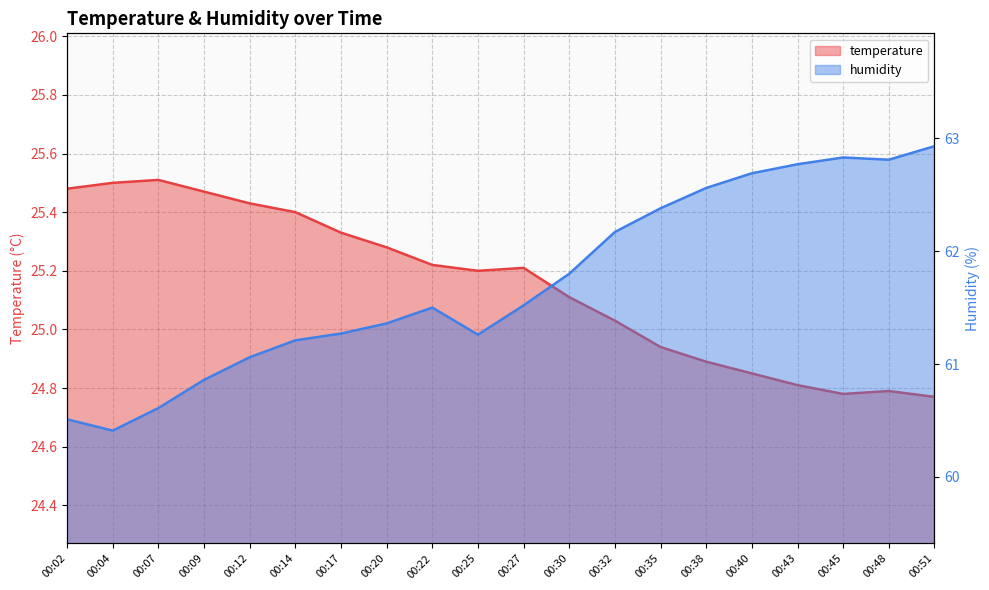

Which series changed the most between 00:30 and 00:38?

humidity